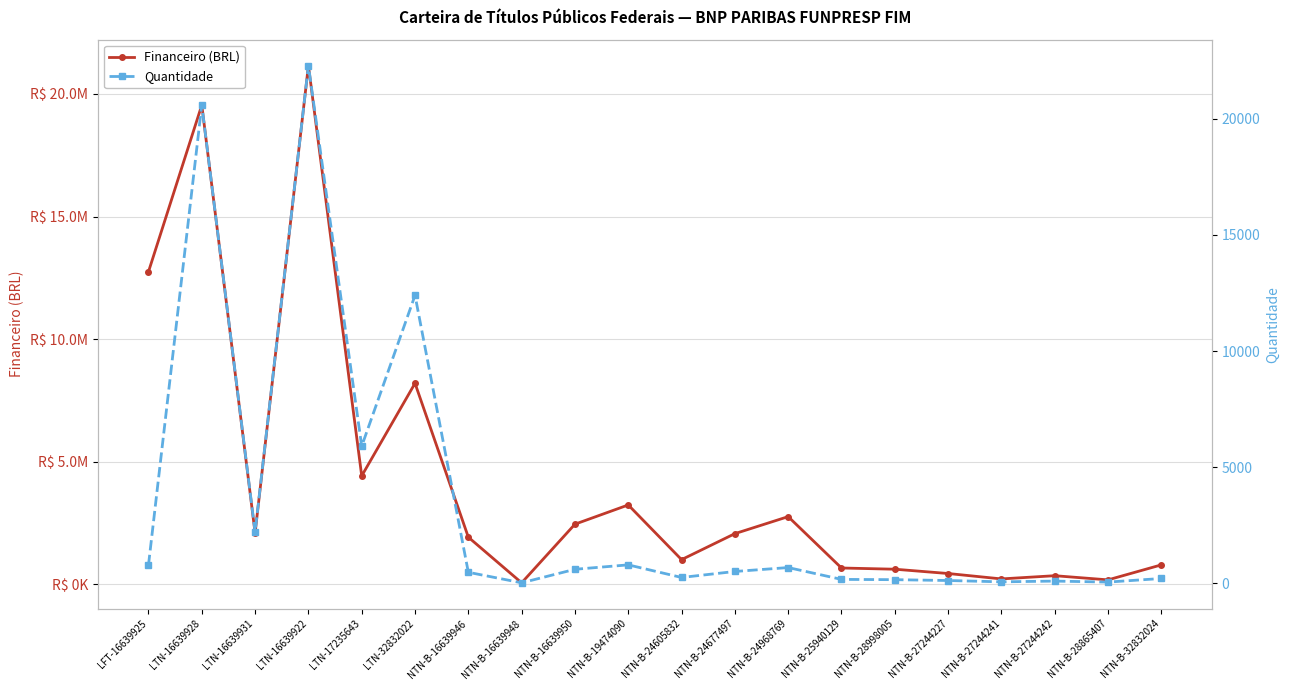

What is the difference between the second highest and minimum values in the Financeiro (BRL) series?

19489177.9